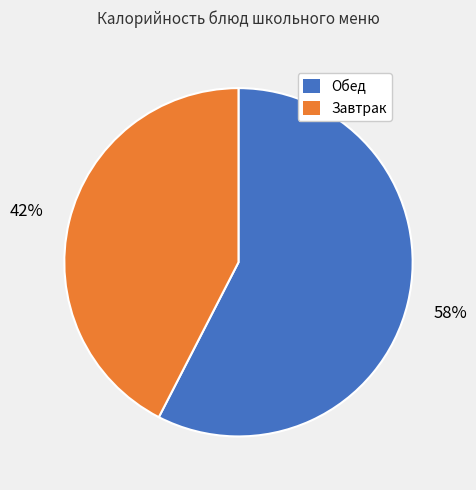

How many slices are in this pie chart?

2